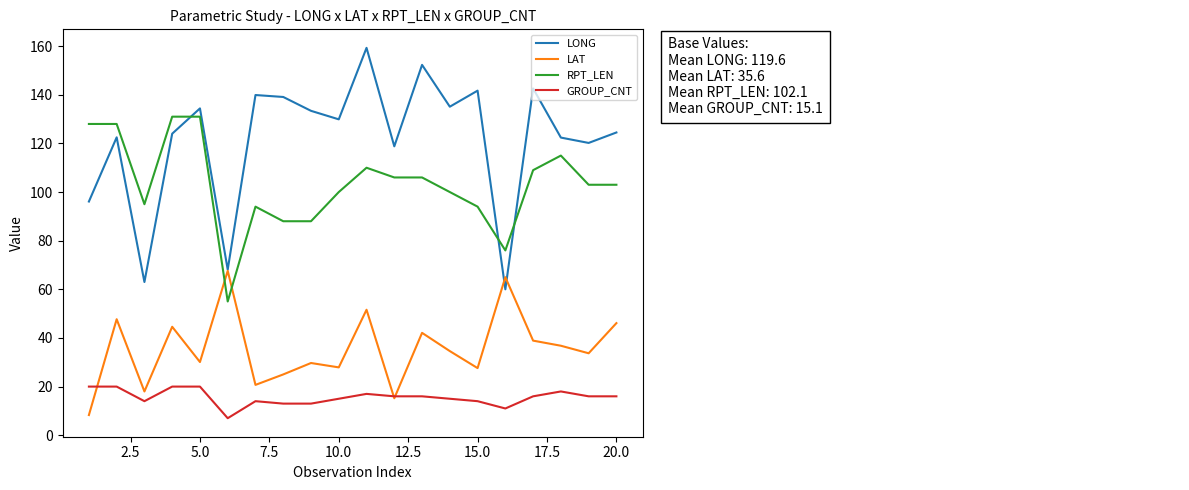

Which series has the largest total across all categories?

LONG